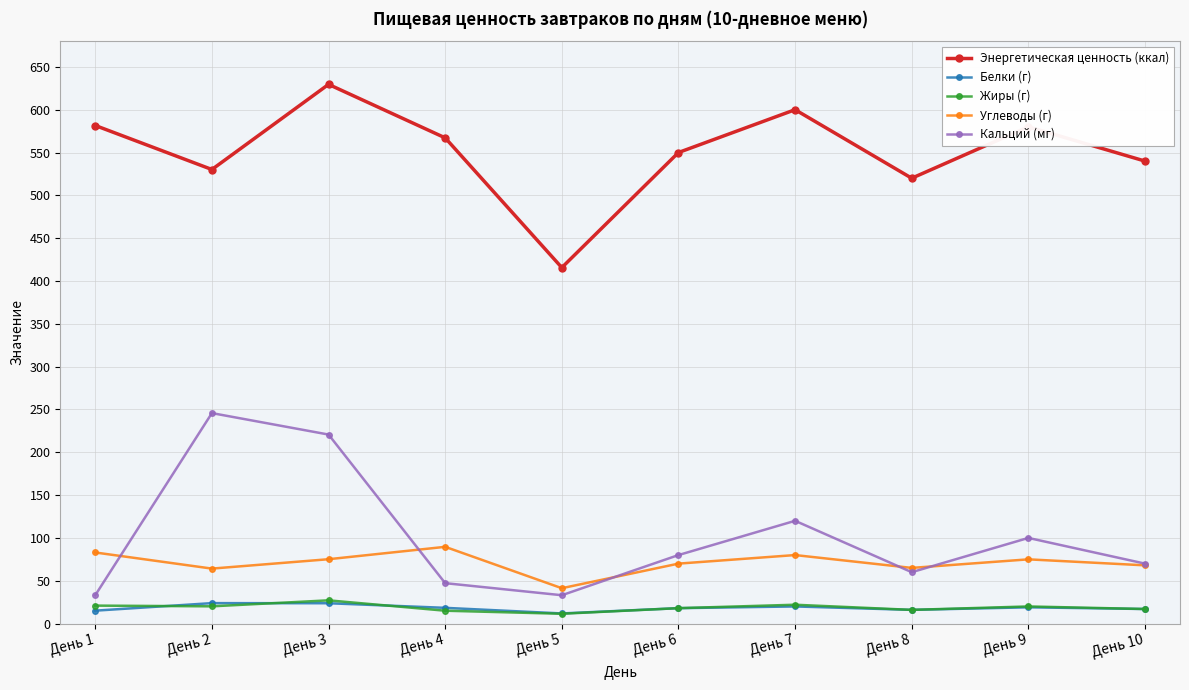

What is the average value of the Углеводы (г) series?

71.1